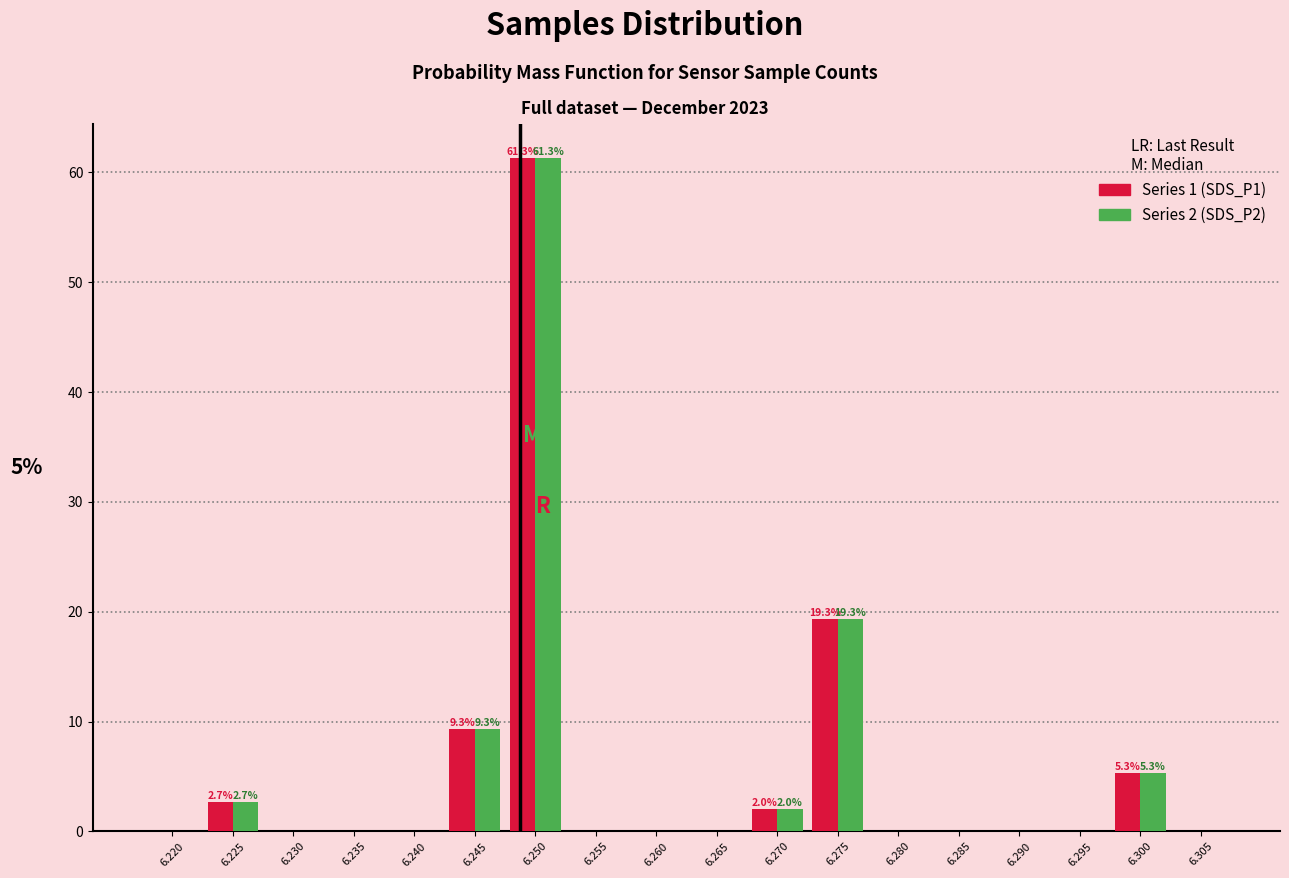

At which category is the sum across all series the highest?

6.250